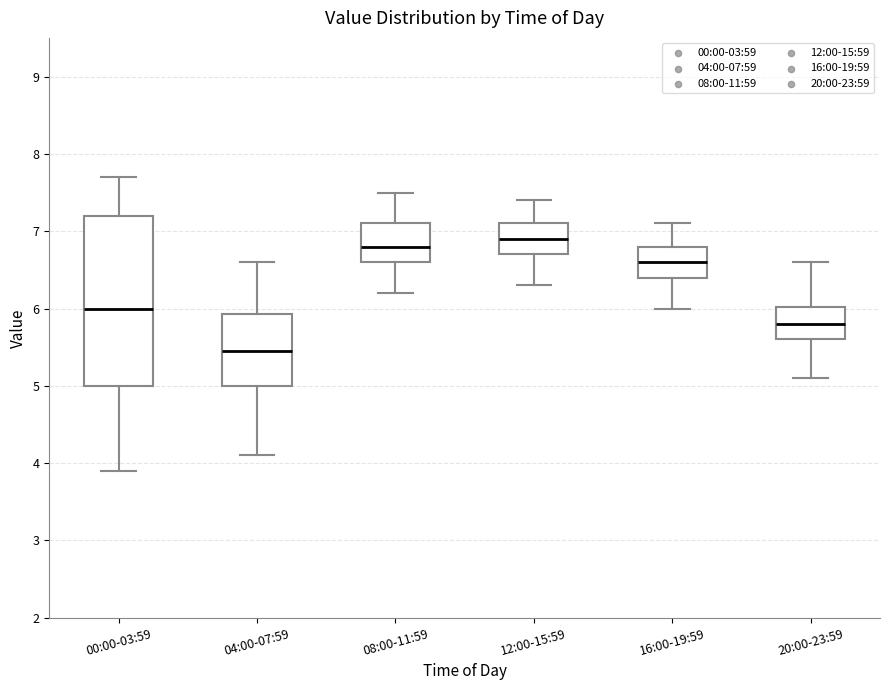

Reading left to right, read every box against the y-axis: the position of its median line, the range the box covers, and the ends of its whiskers. The values are not printed on the chart, so give them approximately, as read against the axis.

00:00-03:59: median 6.0, box 5.0 to 7.2, whiskers 3.9 to 7.7
04:00-07:59: median 5.5, box 5.0 to 5.9, whiskers 4.1 to 6.6
08:00-11:59: median 6.8, box 6.6 to 7.1, whiskers 6.2 to 7.5
12:00-15:59: median 6.9, box 6.7 to 7.1, whiskers 6.3 to 7.4
16:00-19:59: median 6.6, box 6.4 to 6.8, whiskers 6.0 to 7.1
20:00-23:59: median 5.8, box 5.6 to 6.0, whiskers 5.1 to 6.6